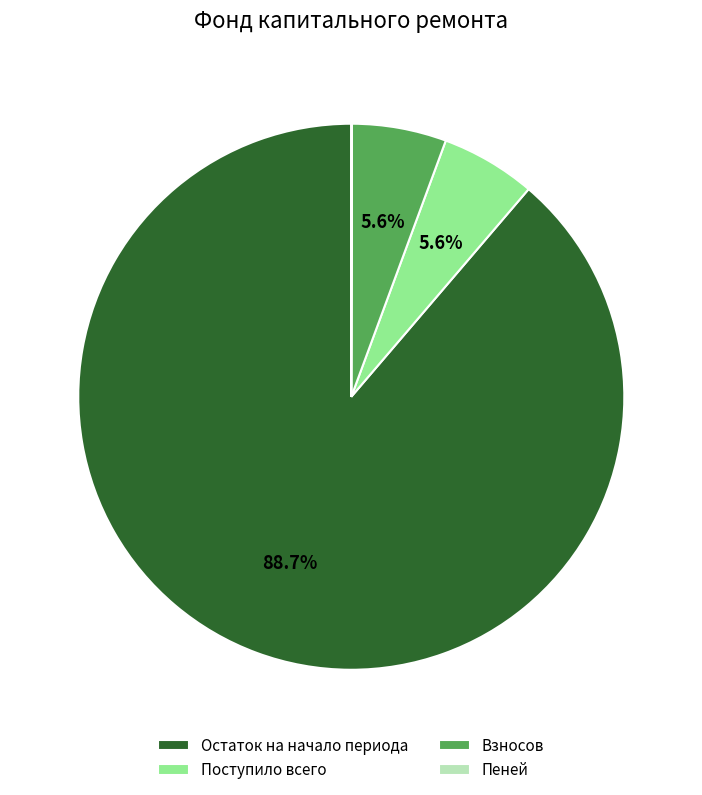

True or false: Поступило всего accounts for 1% of the total.

False